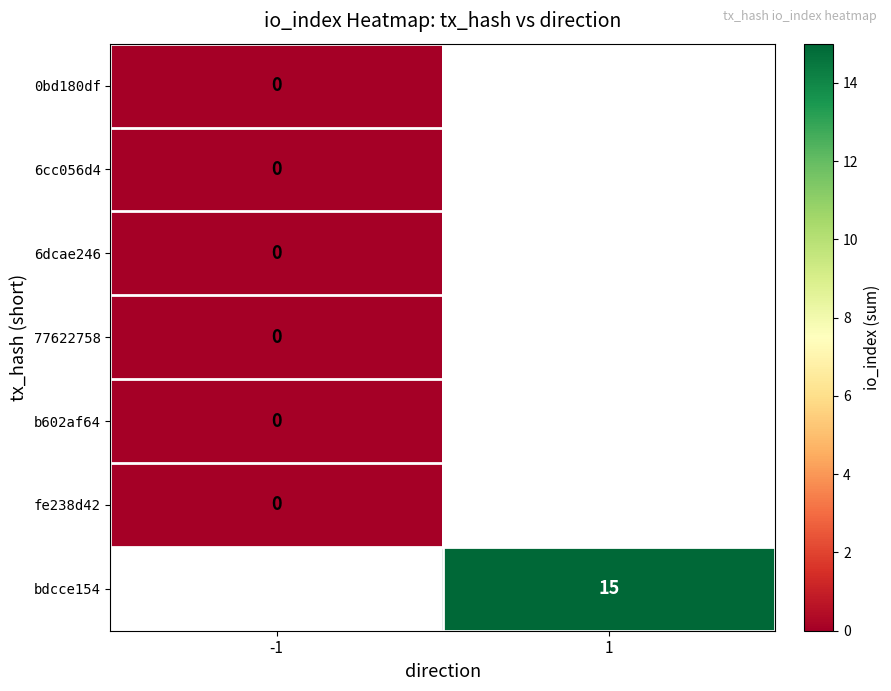

What value does the bdcce154 series have at 1?

15.0